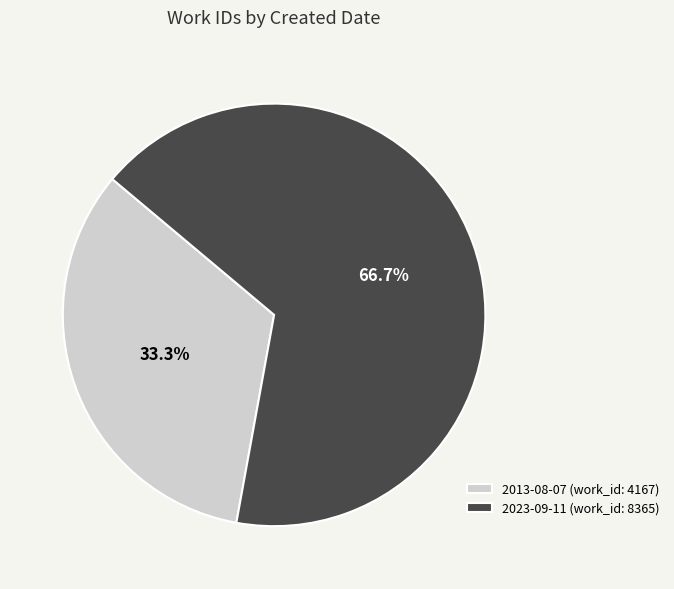

Which slice is the largest?

2023-09-11 (work_id: 8365)